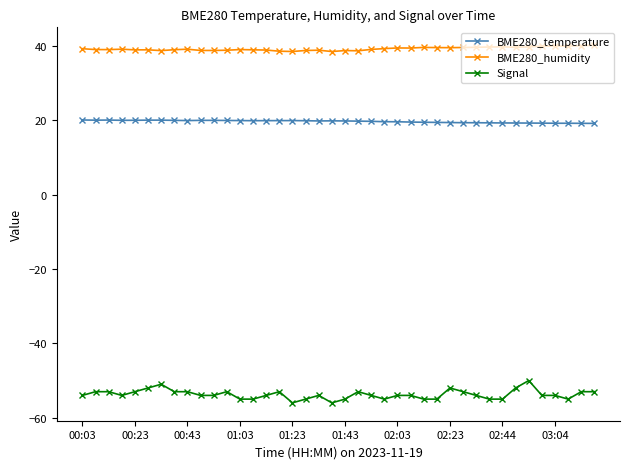

What is the sum of all Signal values?

-2150.0